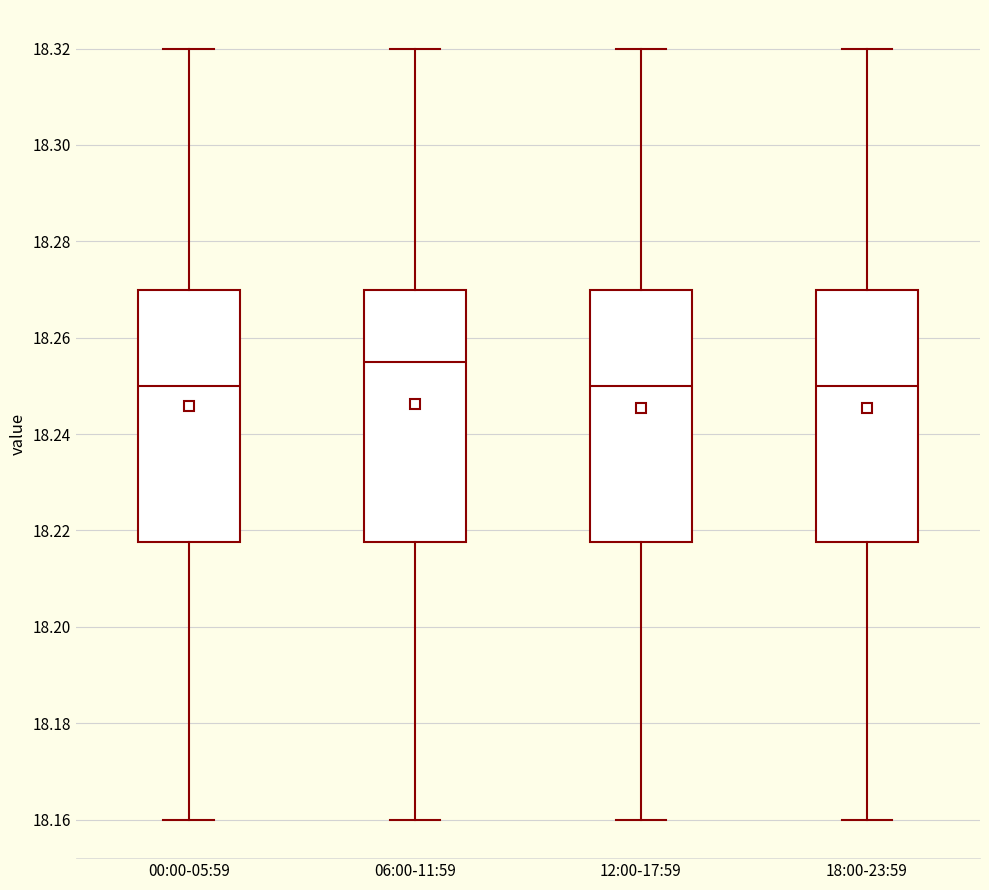

Reading left to right, transcribe this box plot: for each box, give where its median line is, the range the box spans, and where its two whiskers end, as read against the y-axis. The values are not printed on the chart, so give them approximately, as read against the axis.

00:00-05:59: median 18.250, box 18.218 to 18.270, whiskers 18.160 to 18.320
06:00-11:59: median 18.256, box 18.218 to 18.270, whiskers 18.160 to 18.320
12:00-17:59: median 18.250, box 18.218 to 18.270, whiskers 18.160 to 18.320
18:00-23:59: median 18.250, box 18.218 to 18.270, whiskers 18.160 to 18.320